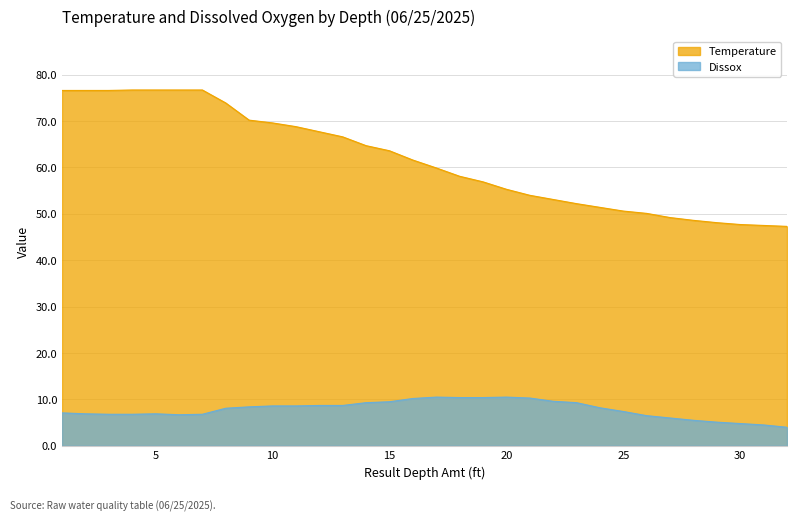

True or false: Temperature has a value of 41.2 at 3.

False